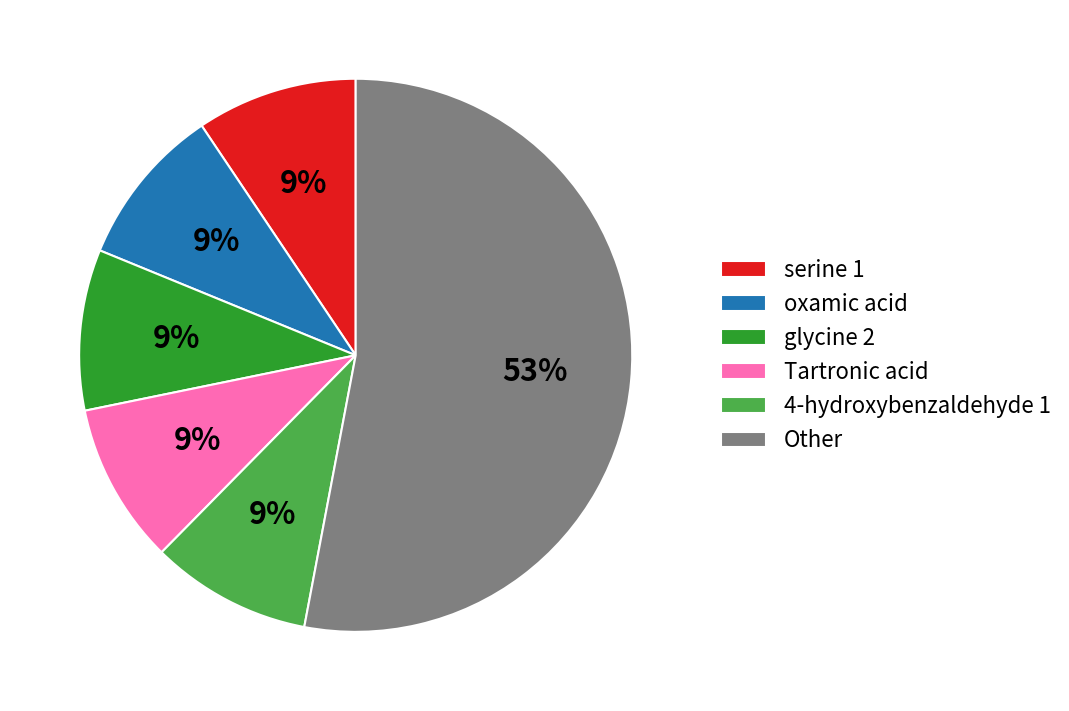

What is the ratio of the value at serine 1 to the value at 4-hydroxybenzaldehyde 1?

1.0